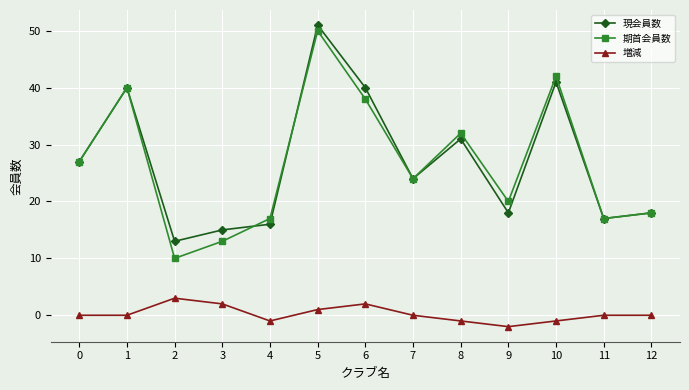

Which series changed the most between 5 and 11?

現会員数